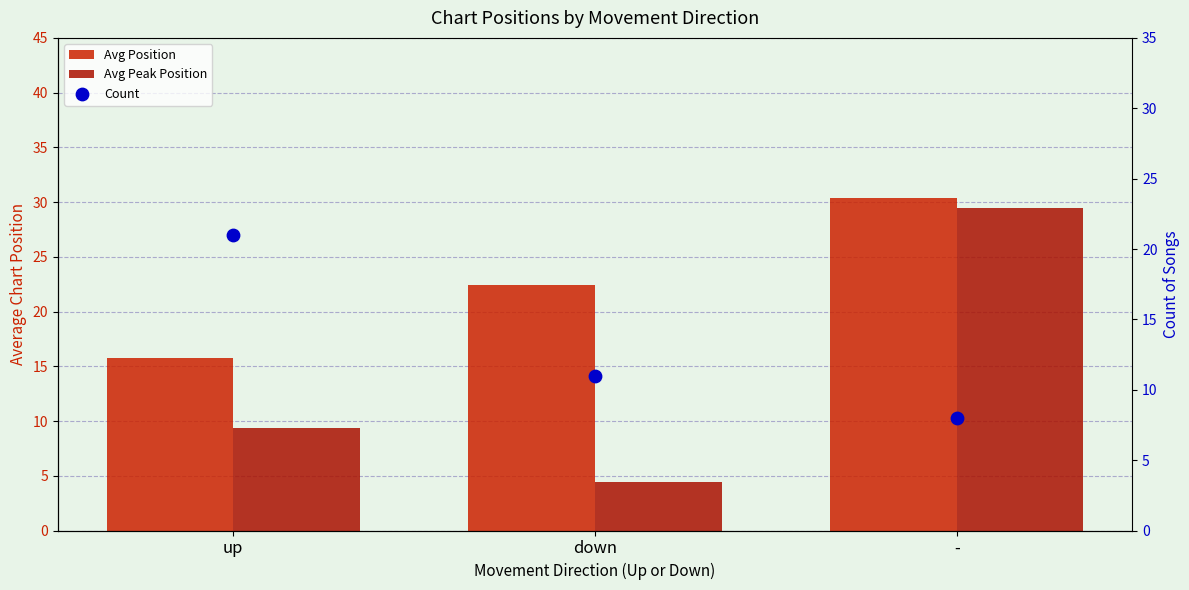

At how many categories does at least one series exceed 14?

3